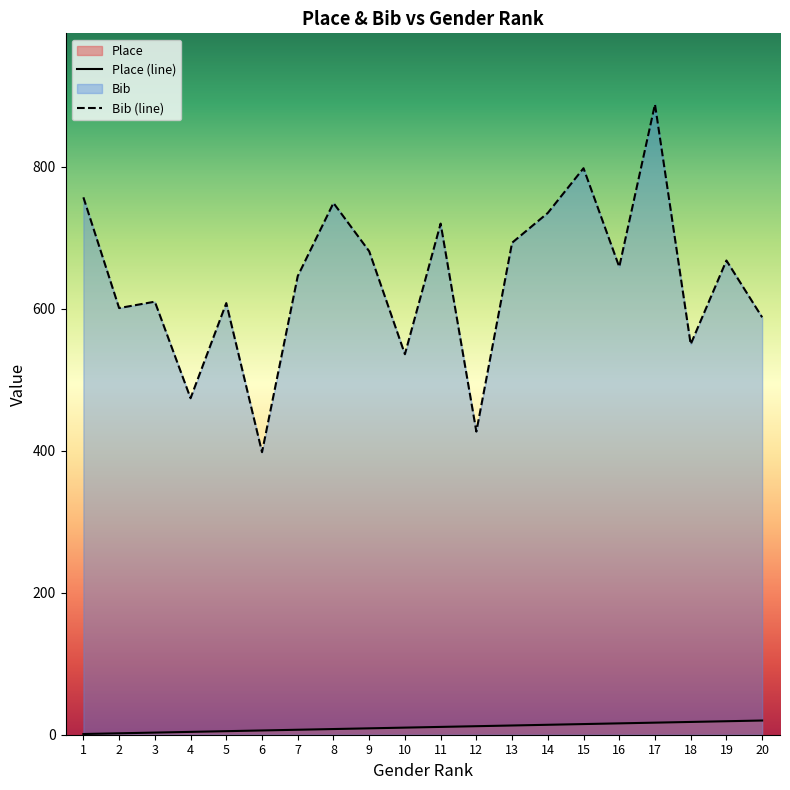

Does the chart display data point markers on the line(s)?

No